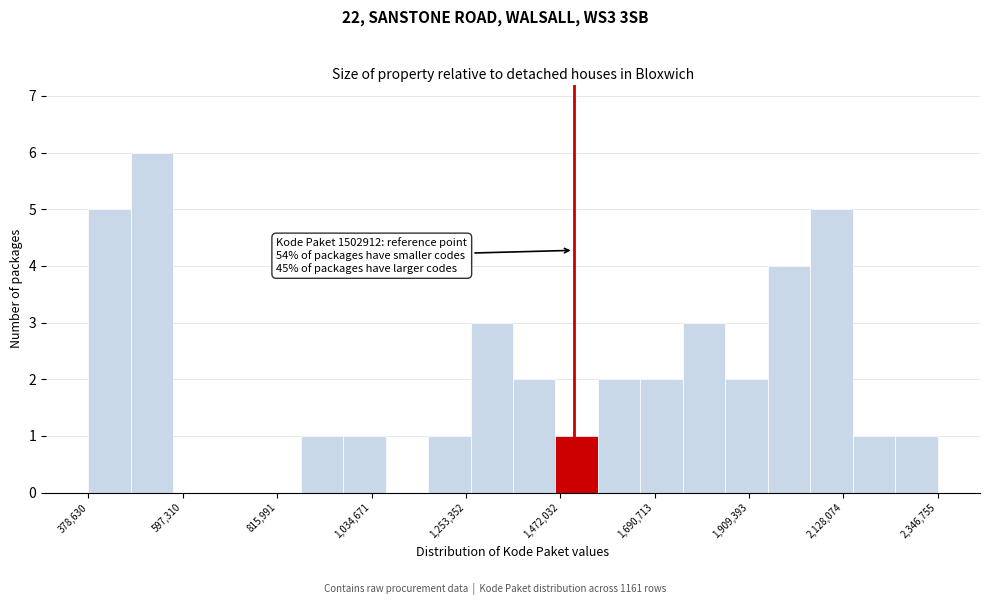

Around what value on the x-axis is the tallest bar? Give the approximate position of its centre, as read against the axis.

550000